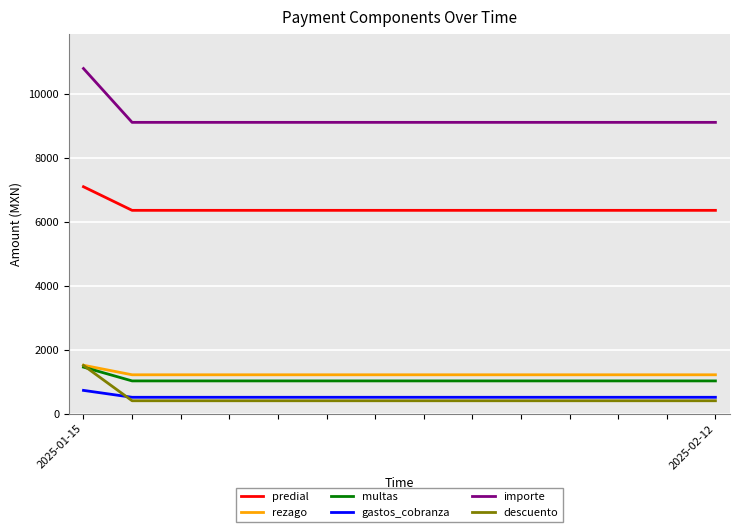

True or false: predial and descuento cross at least once.

False